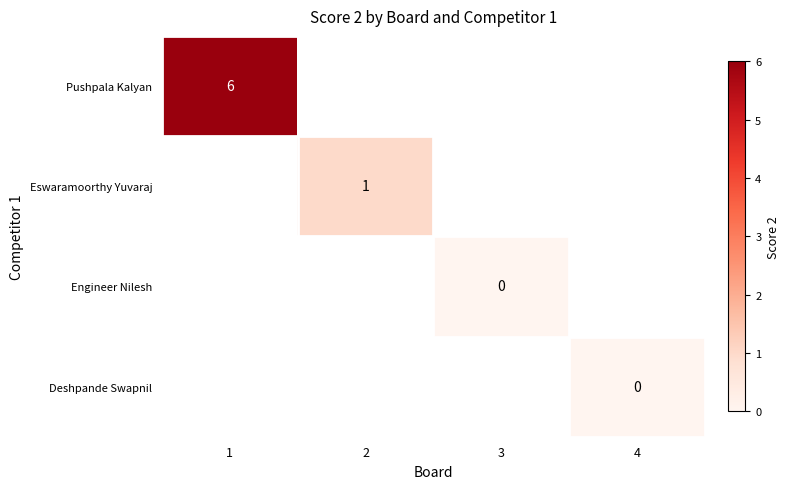

Is the value of Deshpande Swapnil at 4 greater than the value of Eswaramoorthy Yuvaraj at 2?

No